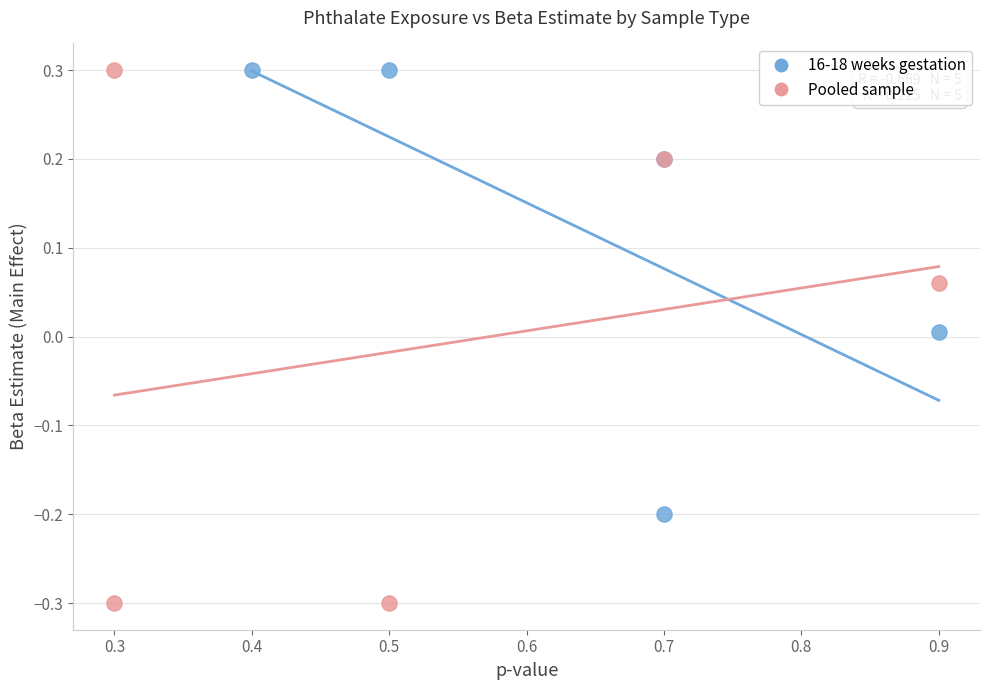

Which series reaches the minimum Y coordinate?

Pooled sample